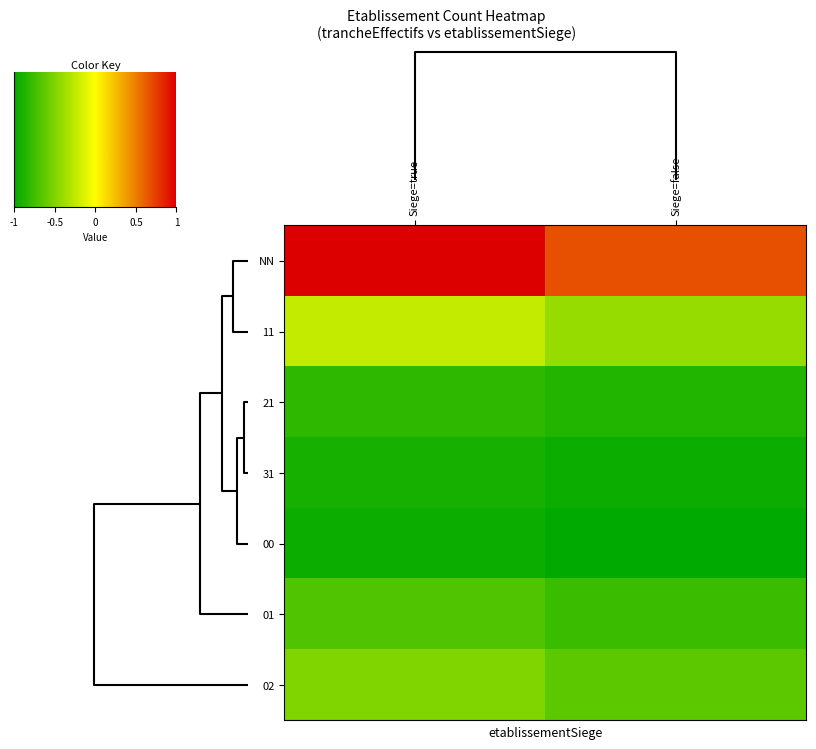

Reading right to left, extract all data points from this chart.

NN: Siege=false=0.7	Siege=true=1.0
11: Siege=false=-0.4	Siege=true=-0.2
21: Siege=false=-0.9	Siege=true=-0.8
31: Siege=false=-1.0	Siege=true=-0.9
00: Siege=false=-1.0	Siege=true=-1.0
01: Siege=false=-0.8	Siege=true=-0.7
02: Siege=false=-0.6	Siege=true=-0.5